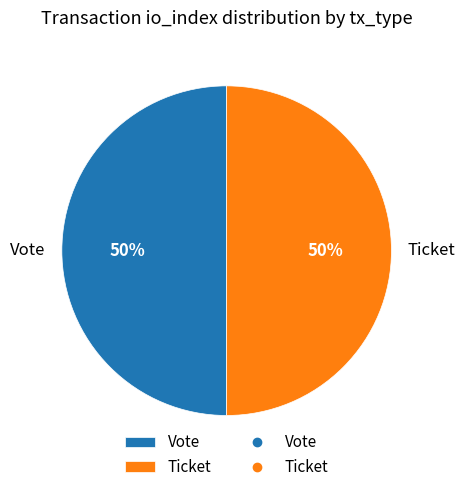

To the nearest percent, what is the average slice percentage?

50%